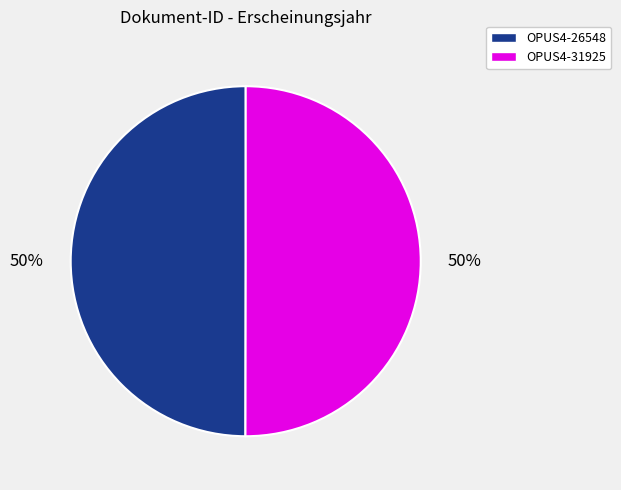

To the nearest percent, what is the combined percentage of OPUS4-31925 and OPUS4-26548?

100%